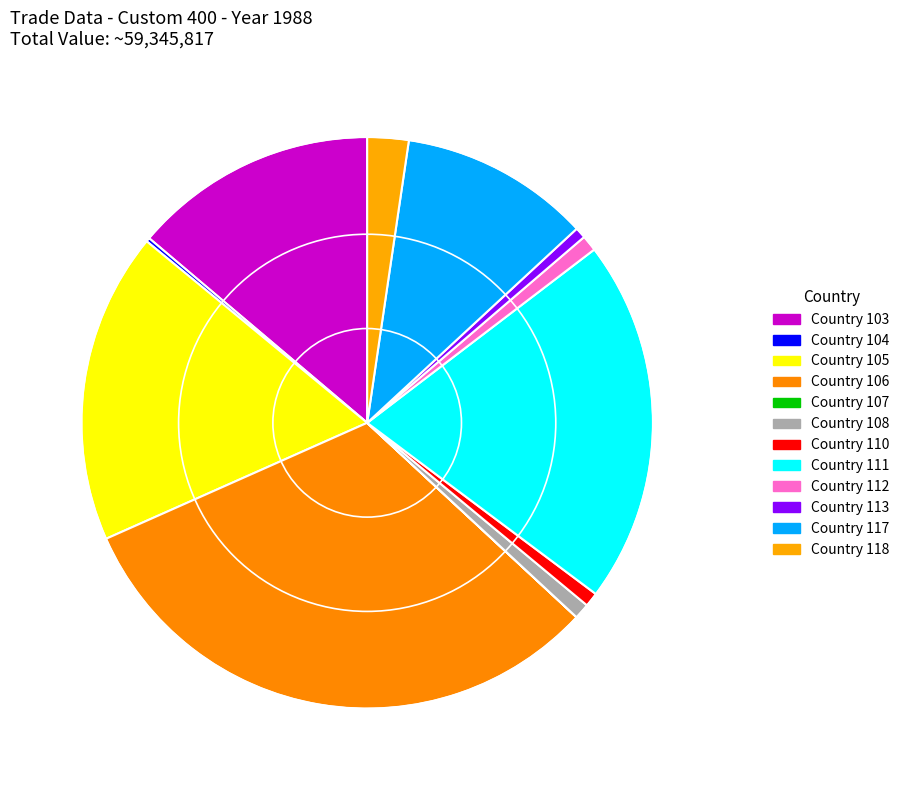

Approximately how many times larger is the value at Country 104 compared to Country 107?

139.2